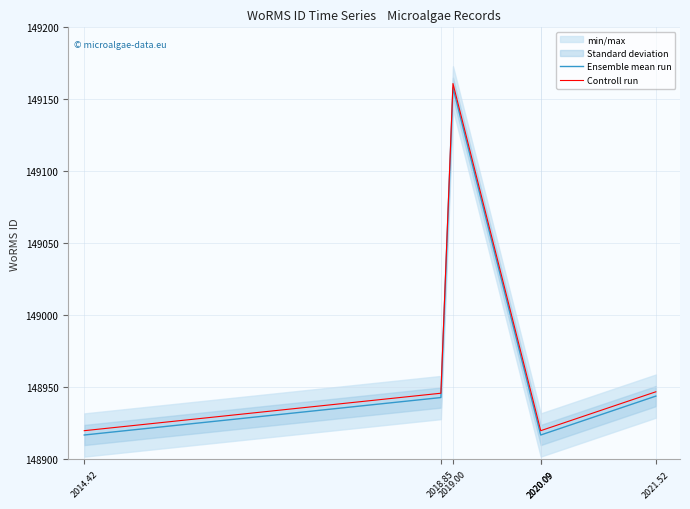

What is the greatest value displayed?

149161